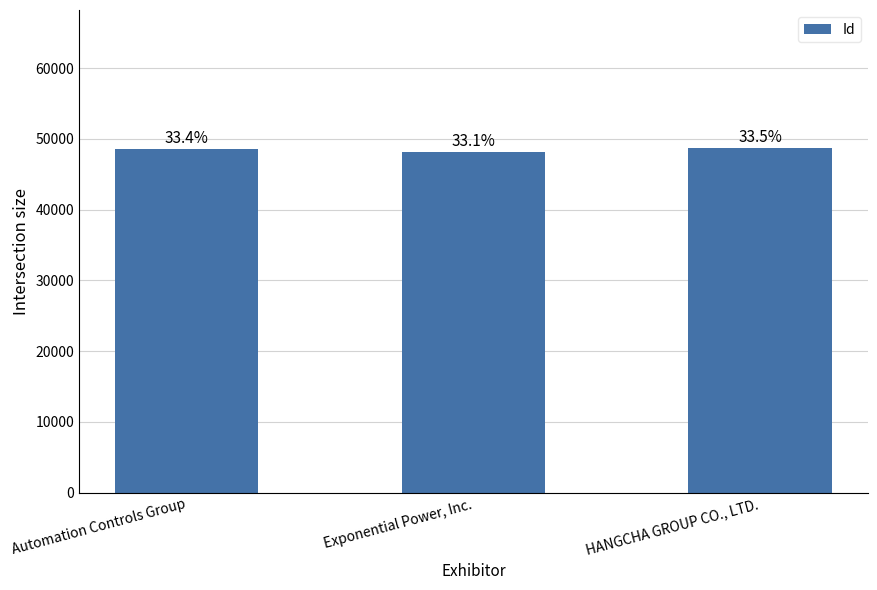

True or false: the data shows 32220 at Automation Controls Group.

False